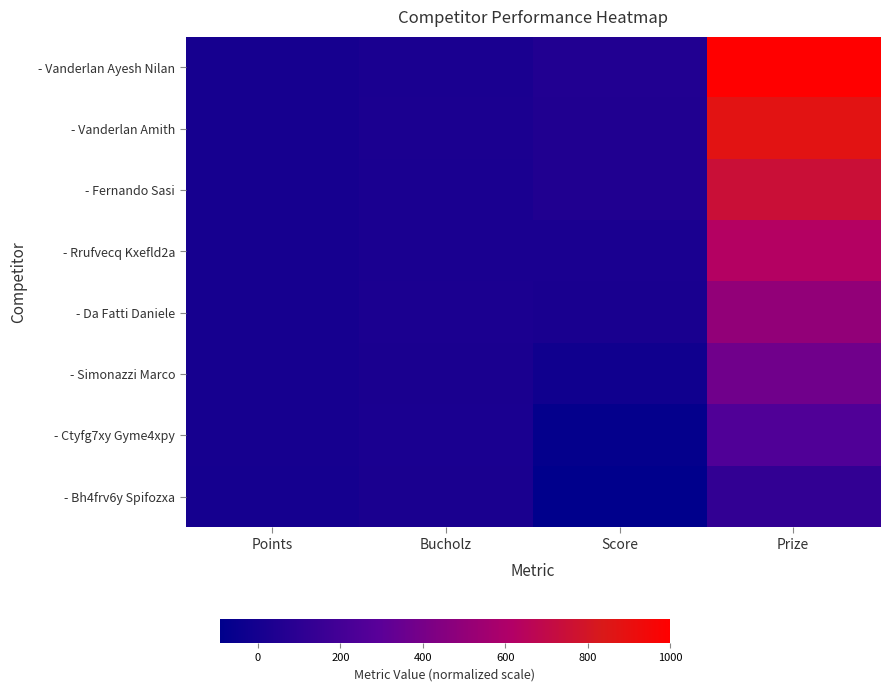

Reading right to left, what are all the values shown in this chart?

- Vanderlan Ayesh Nilan: Prize=1000	Score=56	Bucholz=26	Points=10
- Vanderlan Amith: Prize=875	Score=46	Bucholz=30	Points=8
- Fernando Sasi: Prize=750	Score=45	Bucholz=24	Points=6
- Rrufvecq Kxefld2a: Prize=625	Score=25	Bucholz=24	Points=6
- Da Fatti Daniele: Prize=500	Score=16	Bucholz=28	Points=4
- Simonazzi Marco: Prize=375	Score=-23	Bucholz=20	Points=4
- Ctyfg7xy Gyme4xpy: Prize=250	Score=-73	Bucholz=26	Points=2
- Bh4frv6y Spifozxa: Prize=125	Score=-92	Bucholz=22	Points=0